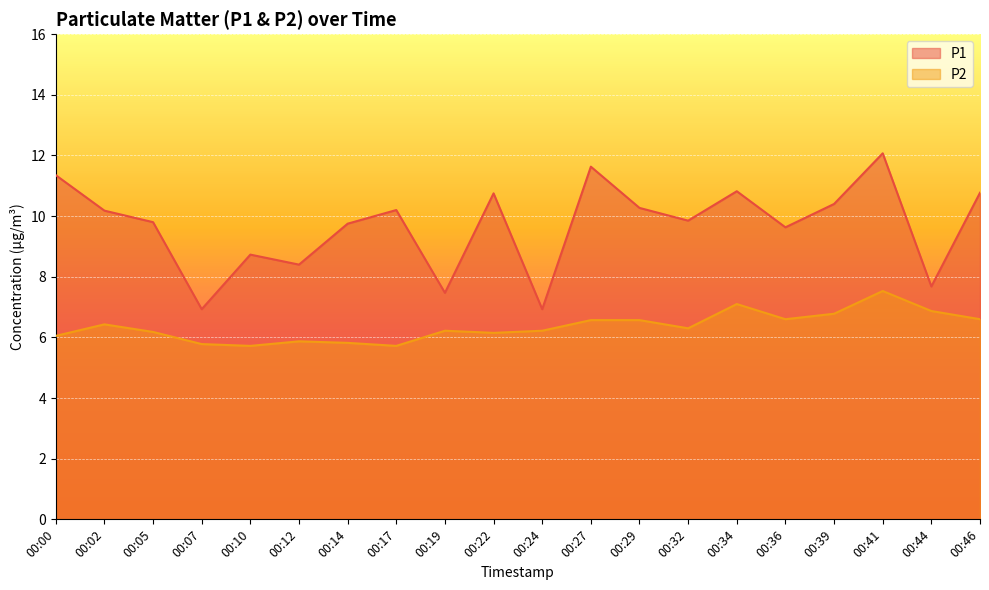

What are all the series names shown in the legend?

P1, P2